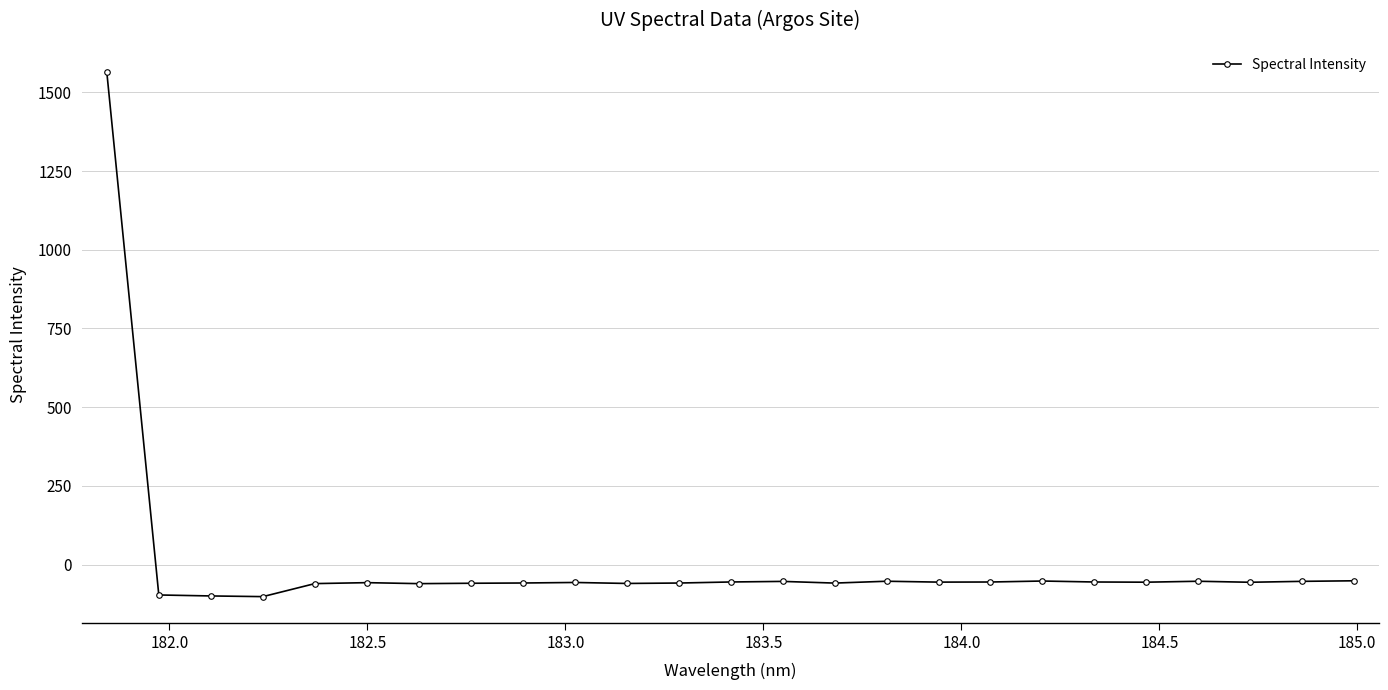

What is the sum of all values?

98.1